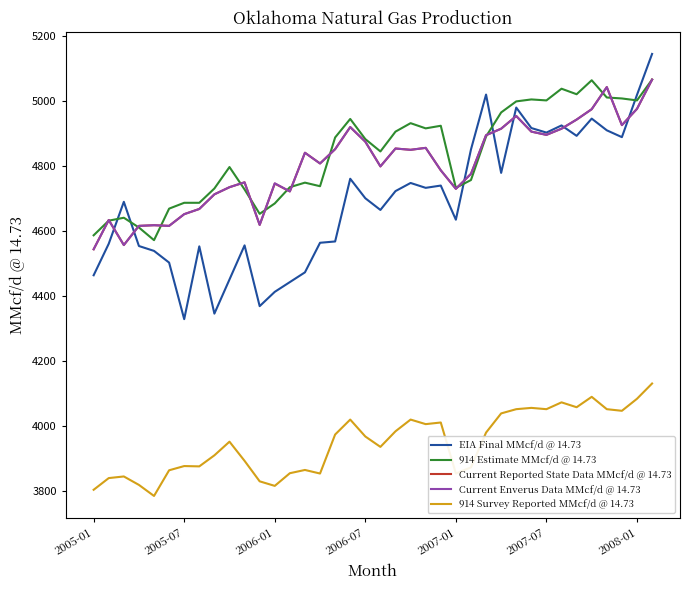

True or false: 914 Survey Reported MMcf/d @ 14.73 and Current Enverus Data MMcf/d @ 14.73 cross at least once.

False